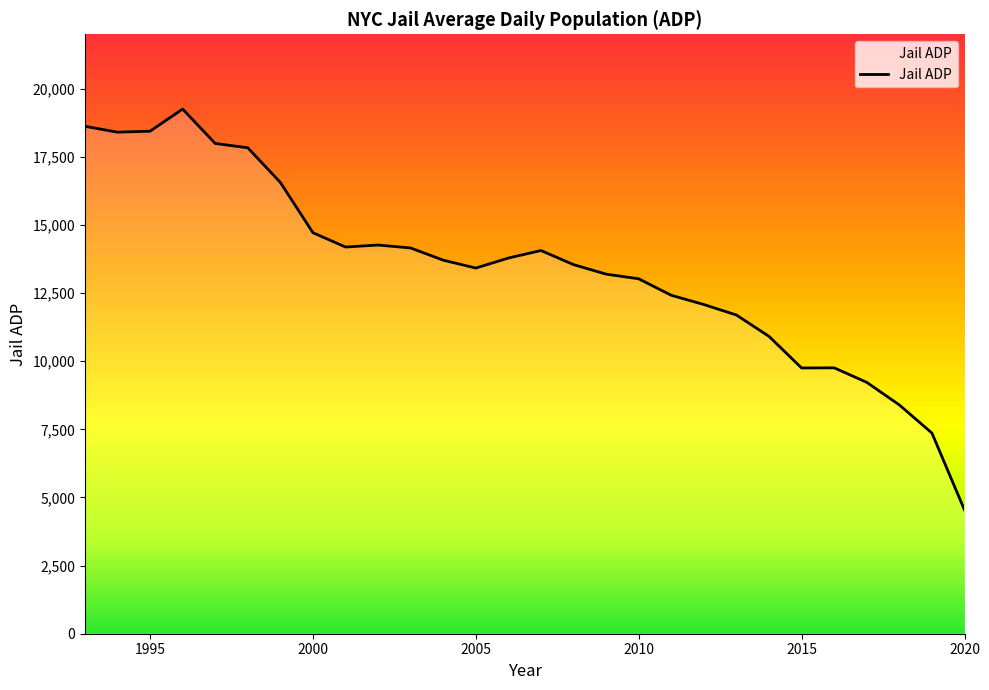

What is the minimum value shown in the chart?

4541.0